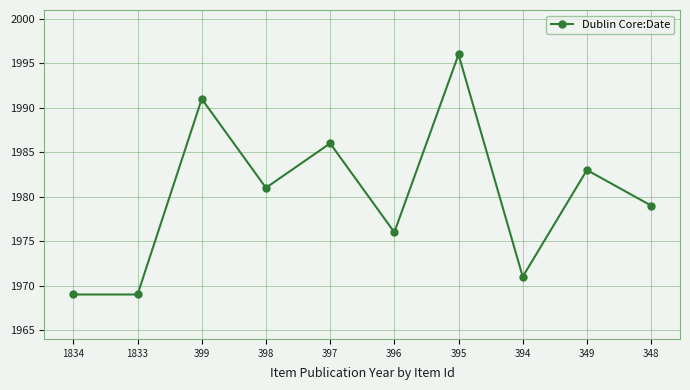

How many interior local peaks (higher than both neighbors) does the data have?

4